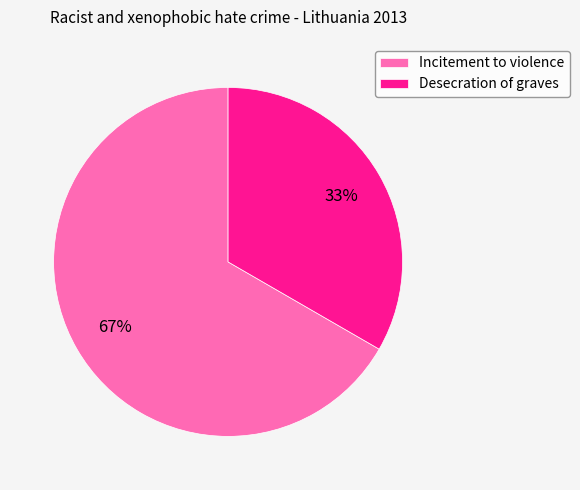

Is Incitement to violence the majority of the pie?

Yes